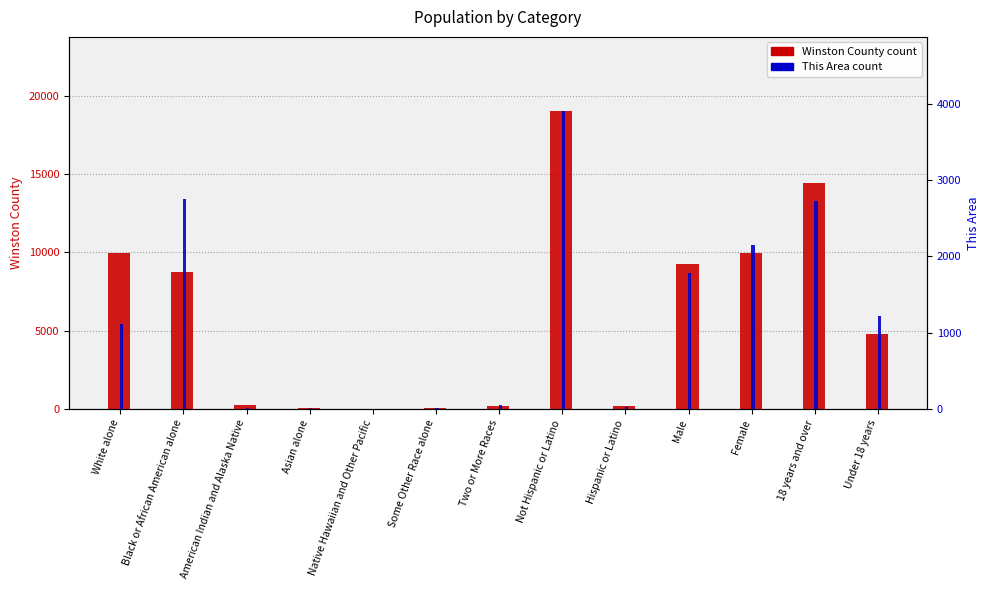

At American Indian and Alaska Native, list the series in order from smallest to largest.

This Area, Winston County